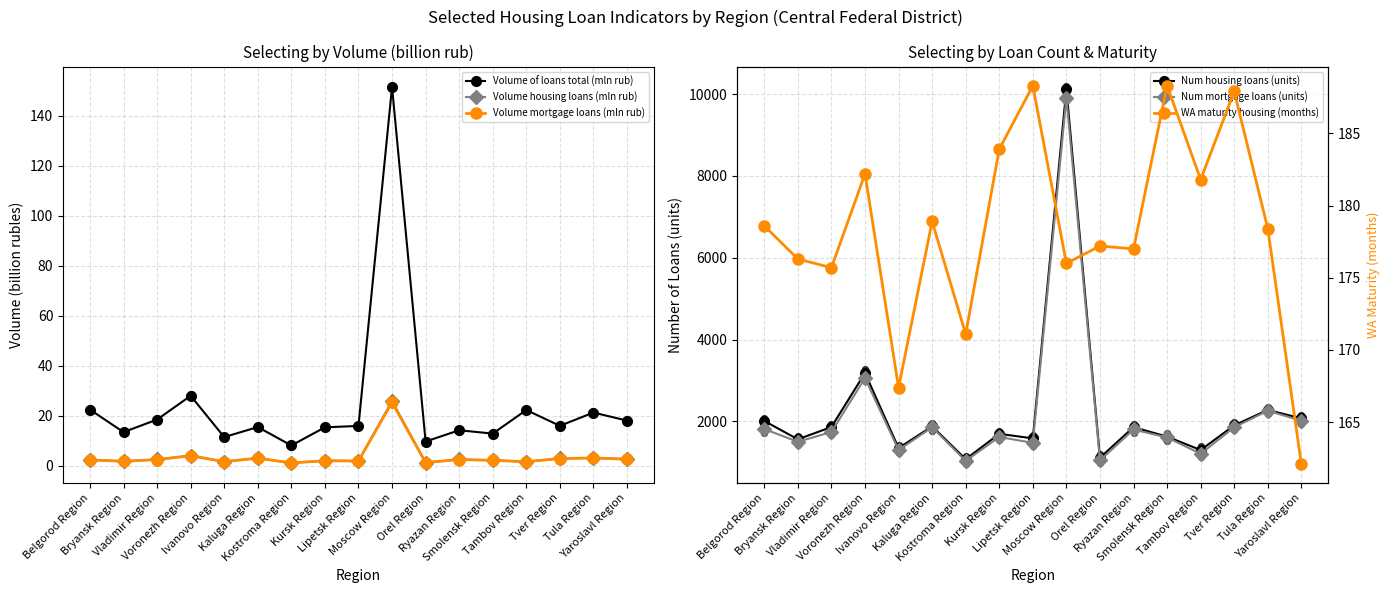

What are all the series names shown in the legend?

Volume of loans total (mln rub), Volume housing loans (mln rub), Volume mortgage loans (mln rub), Num housing loans (units), Num mortgage loans (units), WA maturity housing (months)